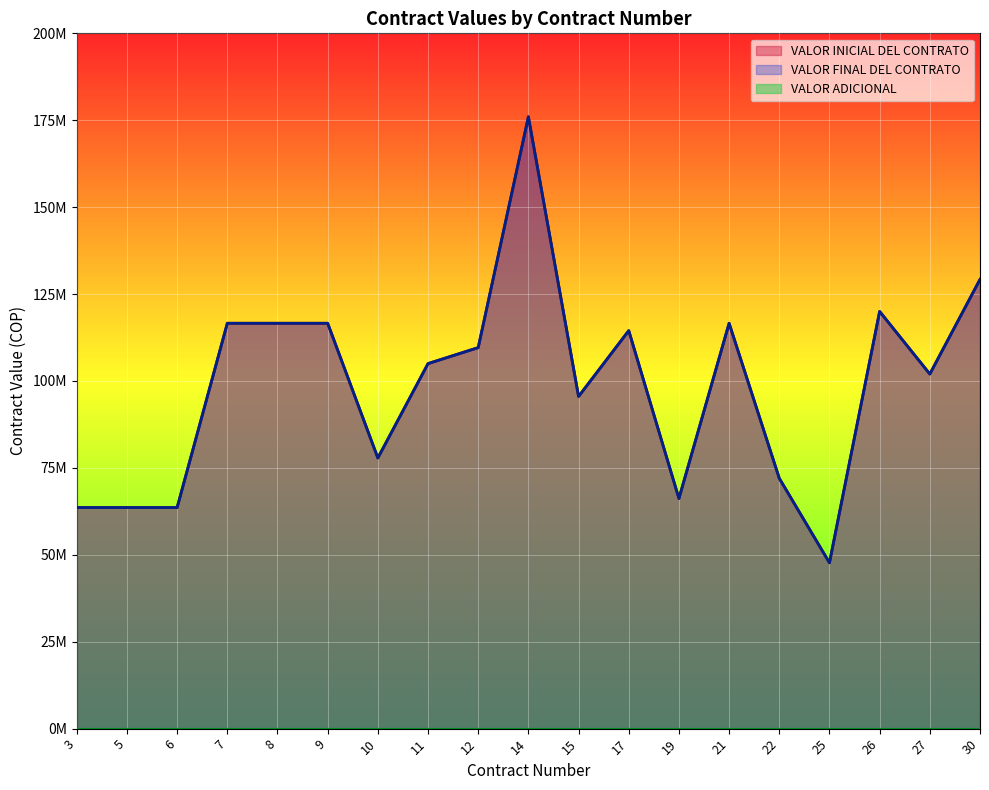

Which category has the highest value in the VALOR FINAL DEL CONTRATO series?

14